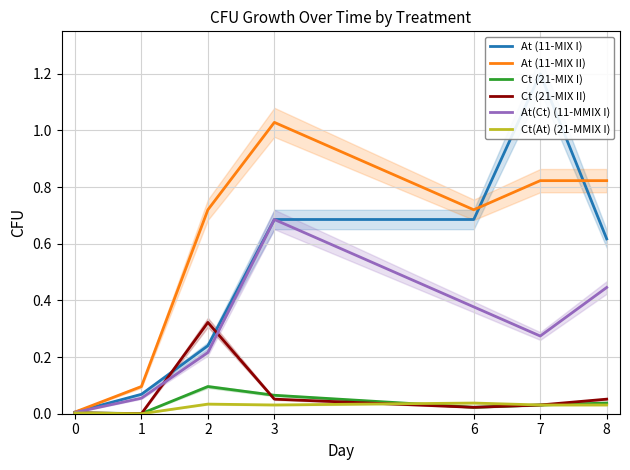

Is the value of At (11-MIX I) at 7 greater than the value of Ct (21-MIX II) at 8?

Yes